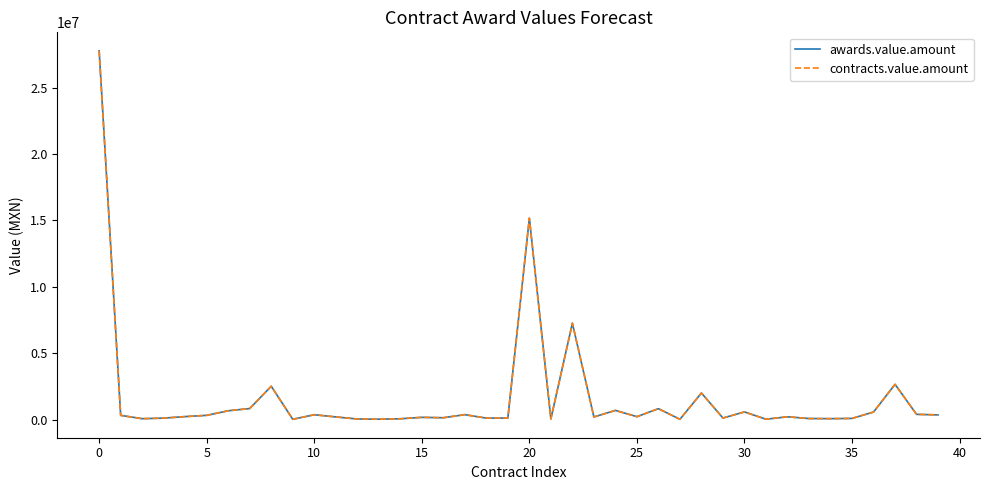

At how many categories does at least one series exceed 16102305?

1